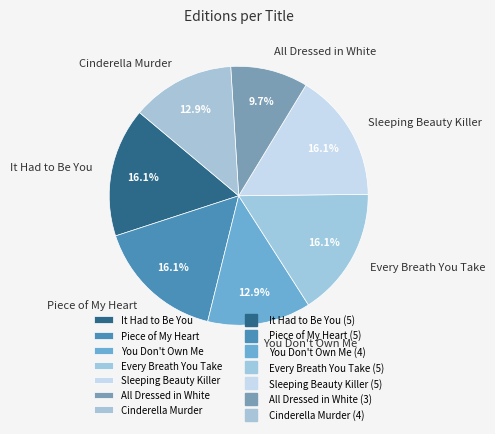

What is the ratio of the value at Every Breath You Take to the value at Piece of My Heart?

1.0